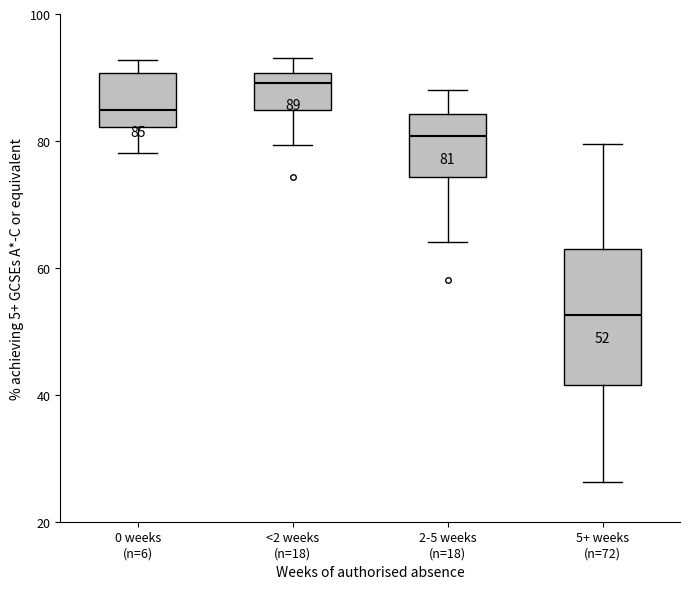

Which box is the tallest, from its lower edge to its upper edge?

5+ weeks (n=72)